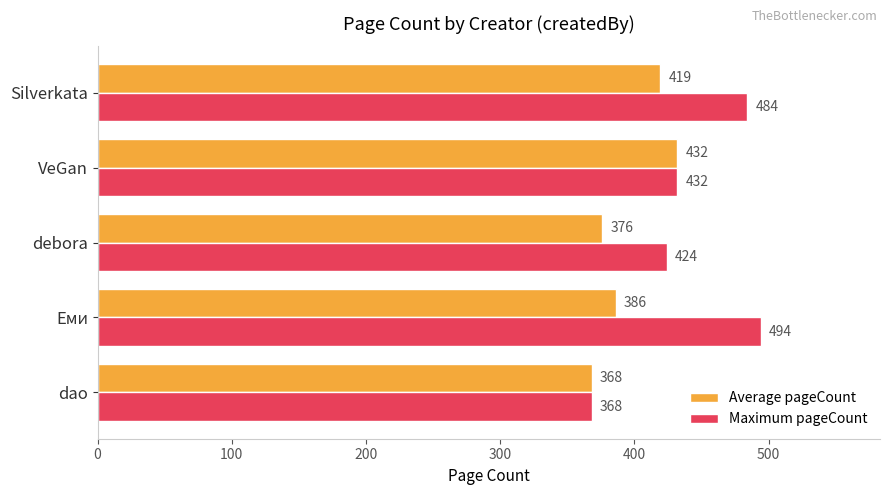

What is the difference between the second highest and minimum values in the Average pageCount series?

51.3